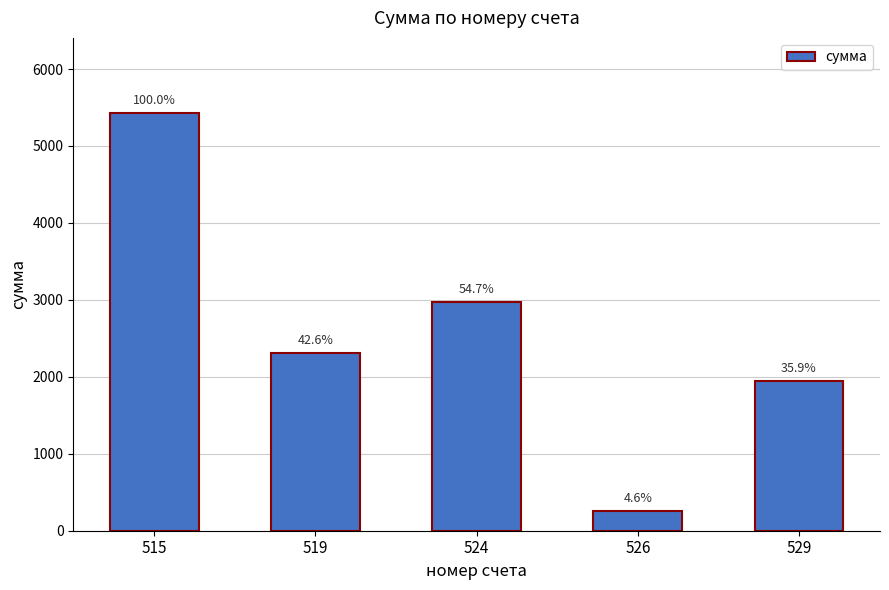

What is the change in value from 515 to 524?

-2458